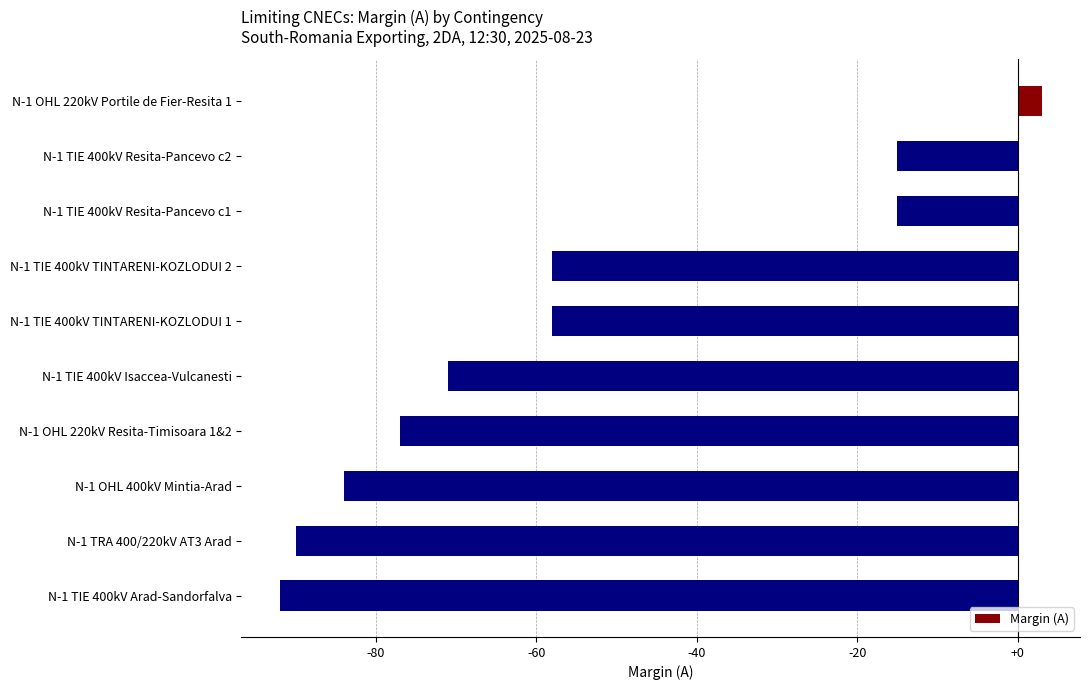

What value does the data have at N-1 TIE 400kV Arad-Sandorfalva, to the nearest 5?

-90